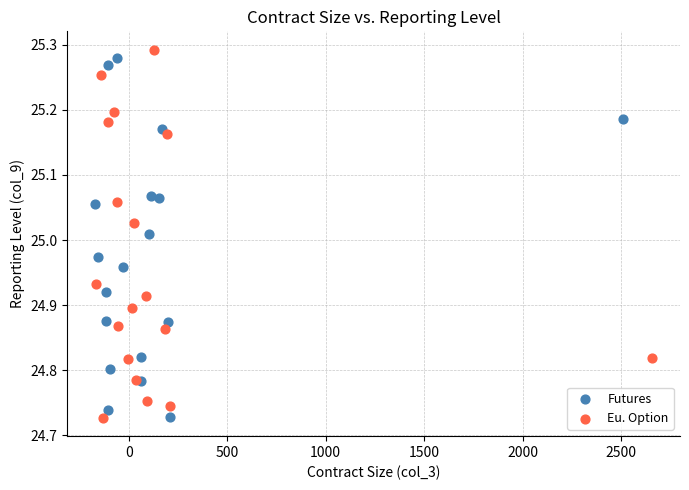

Which series reaches the maximum Y coordinate?

Eu. Option